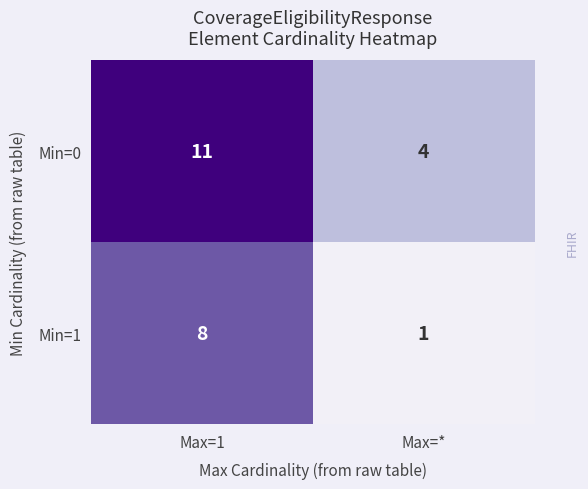

How many data points in Min=0 are less than 11?

1